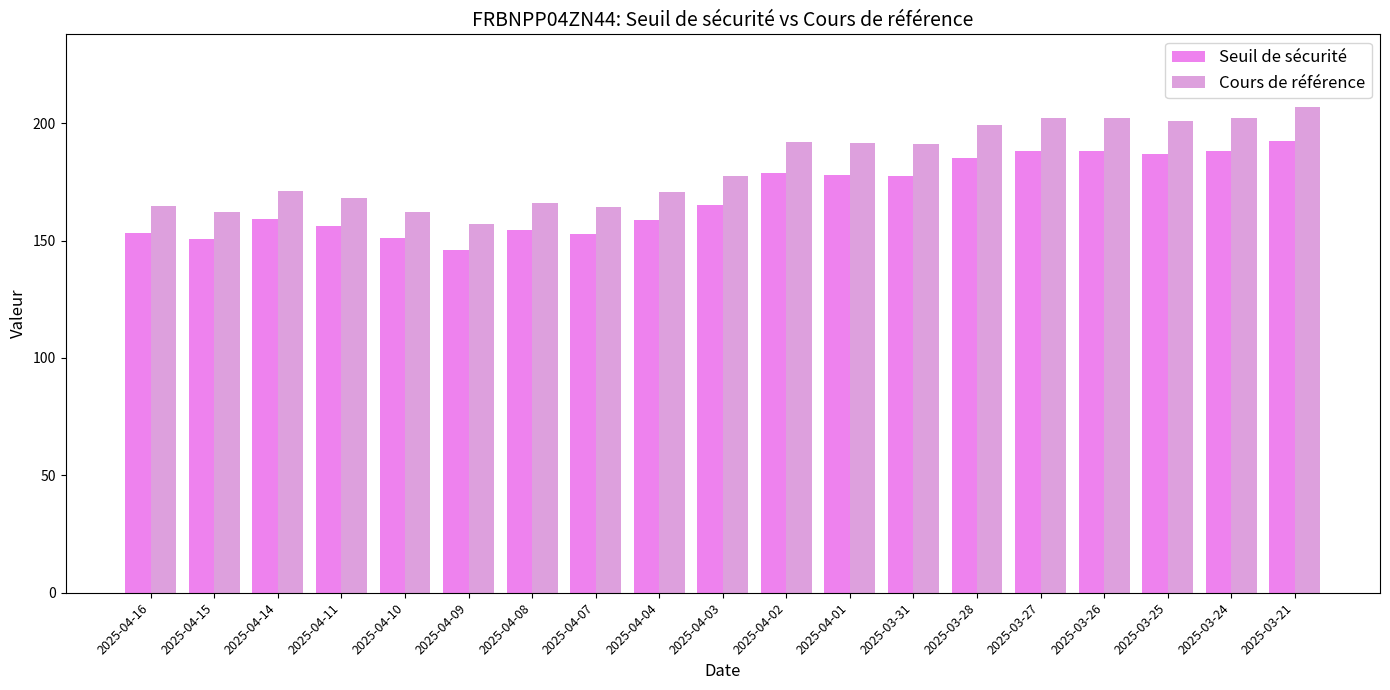

Is it true that Cours de référence equals 262.2 at 2025-04-02?

False